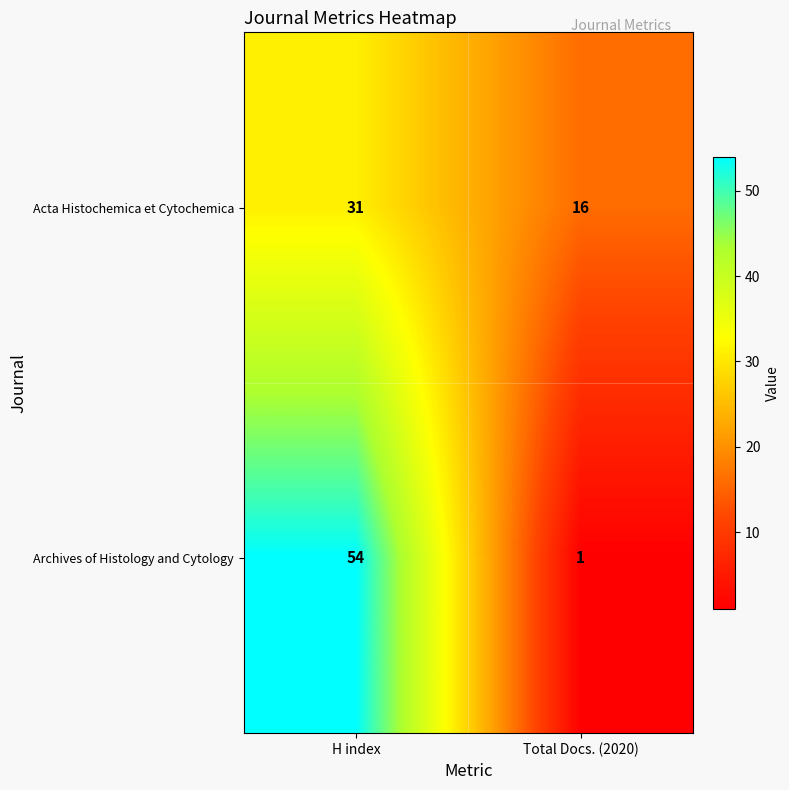

Which series has the largest range (max minus min)?

Archives of Histology and Cytology